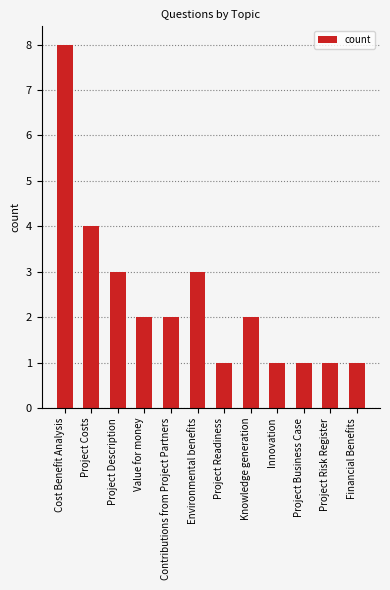

Which has a higher value, Project Costs or Project Risk Register?

Project Costs